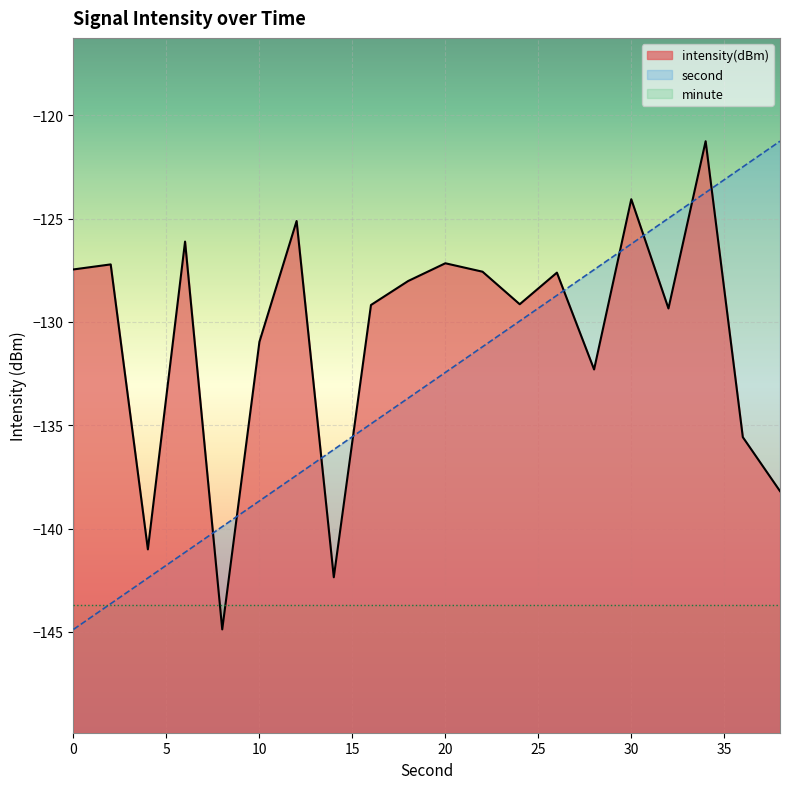

What are all the series names shown in the legend?

intensity(dBm), second, minute